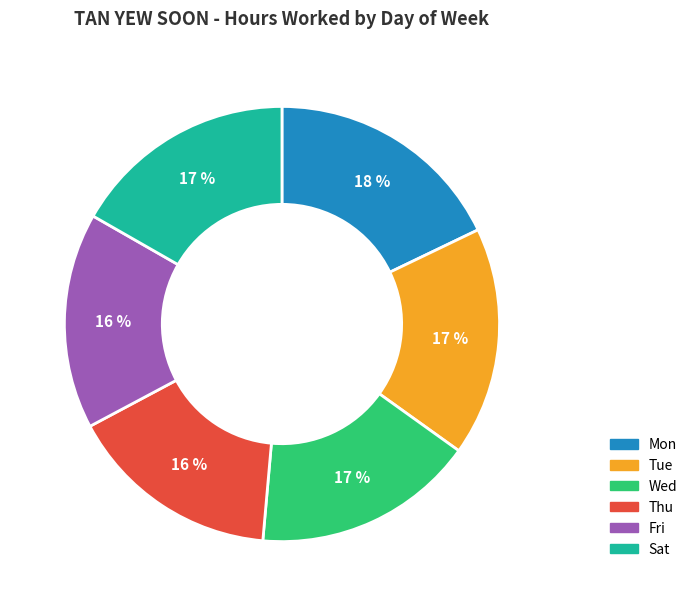

What is the largest slice in the pie chart?

Mon